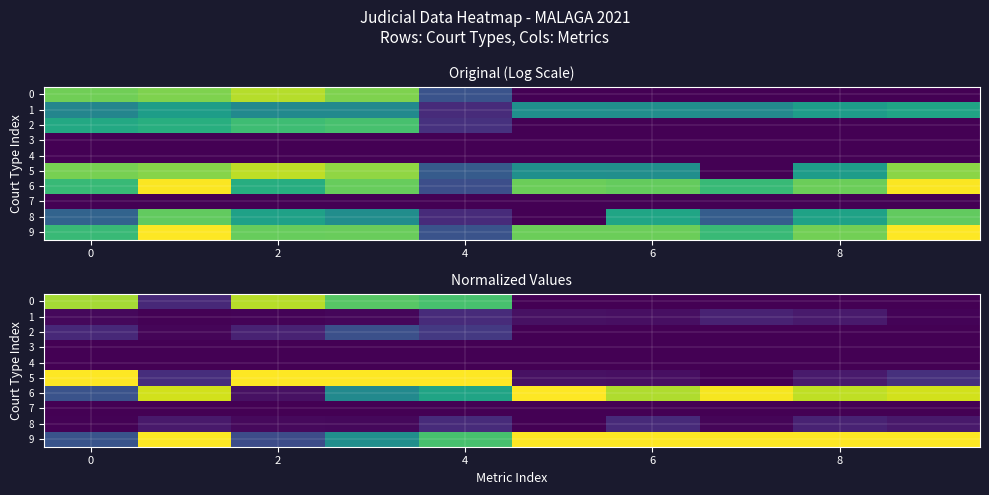

Rank the series by their maximum value, from lowest to highest.

3, 4, 7, 1, 8, 2, 0, 6, 5, 9